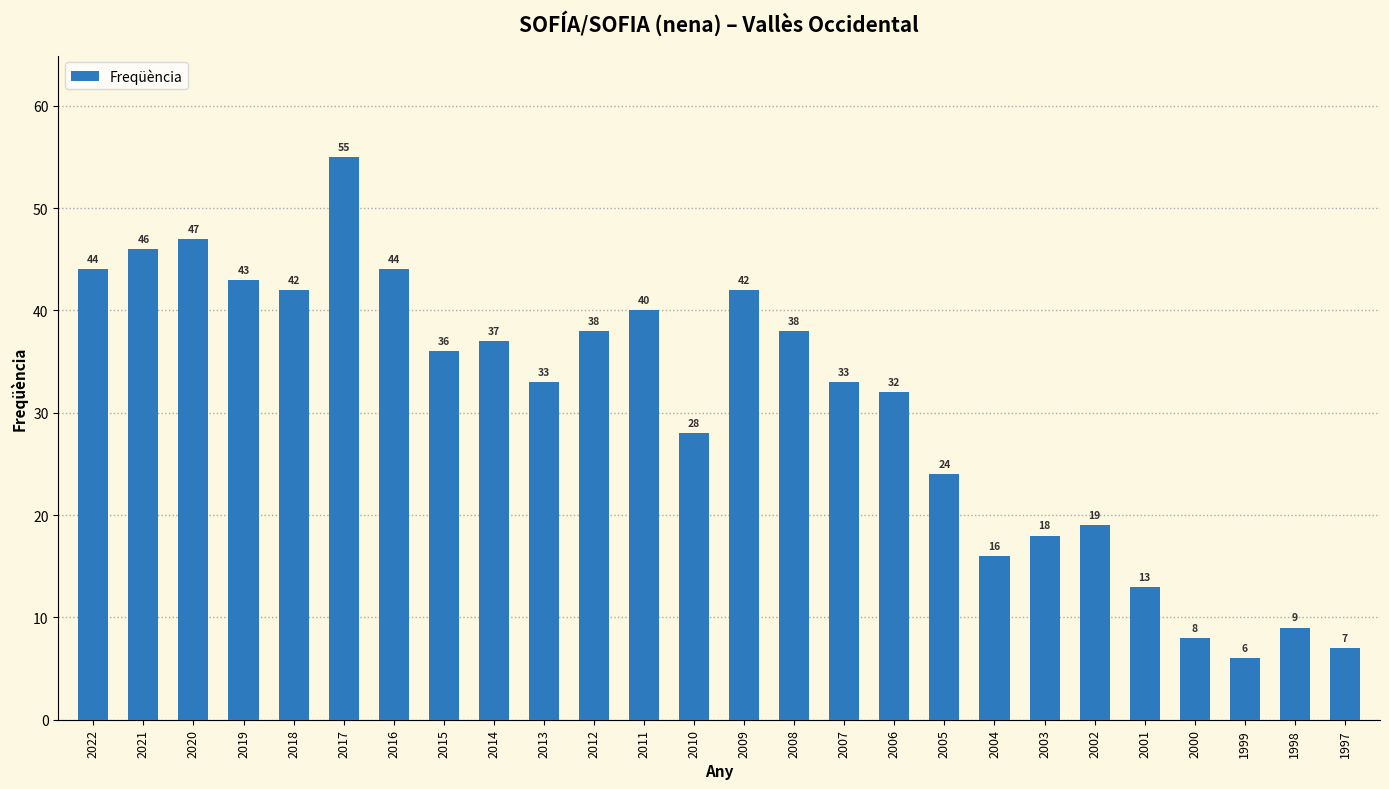

True or false: the data shows 59 at 2011.

False